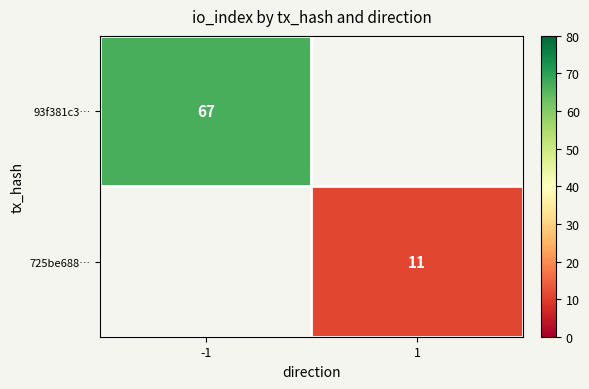

True or false: 93f381c3… has a value of 67 at -1.

True